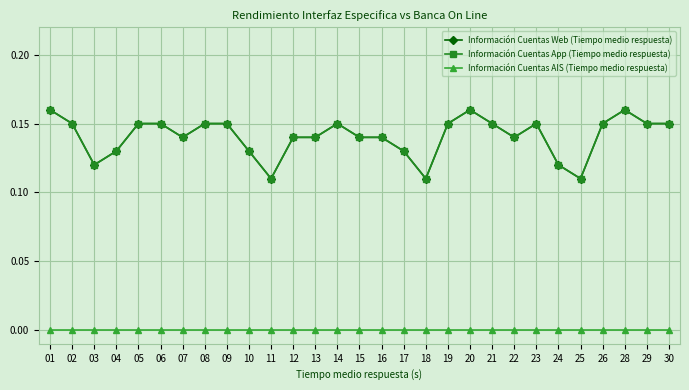

Is this an area chart (filled region under the line)?

No